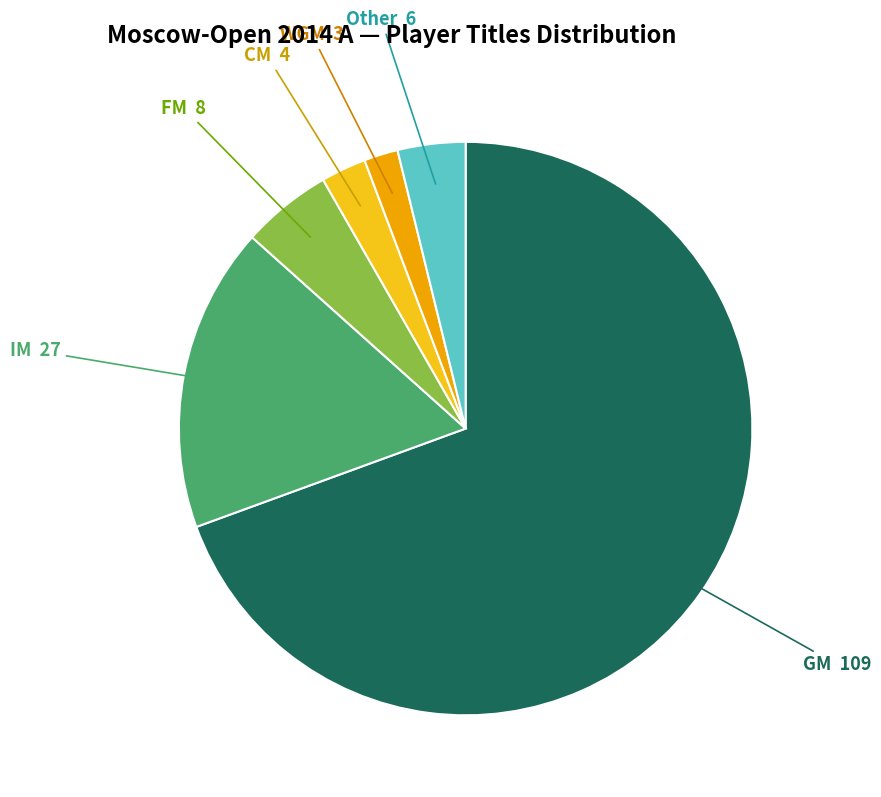

Count the number of slices in the pie.

6